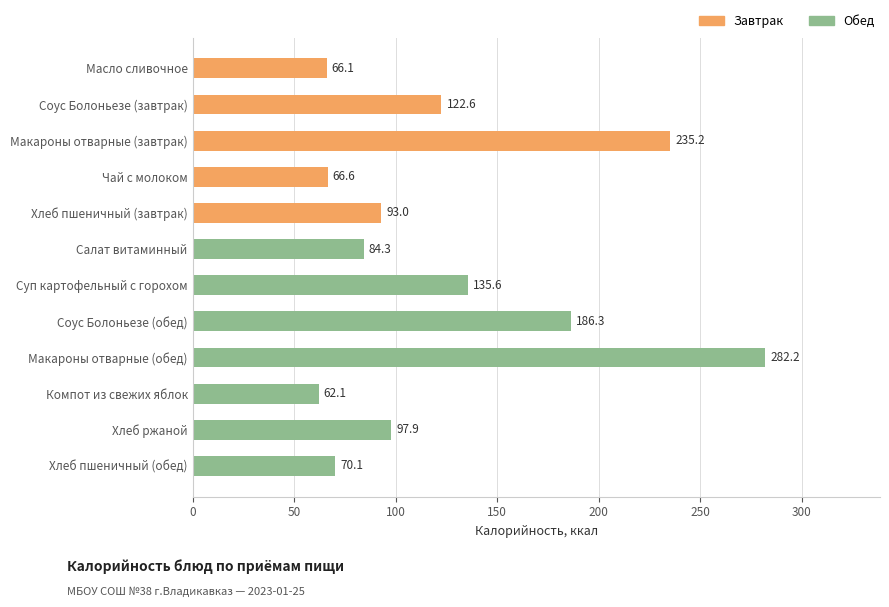

What is the difference between the maximum and minimum values?

220.1